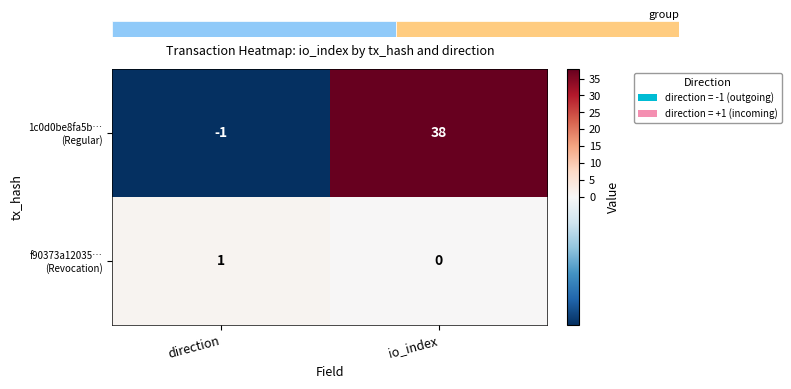

What is the sum of all f90373a12035… (Revocation) values?

1